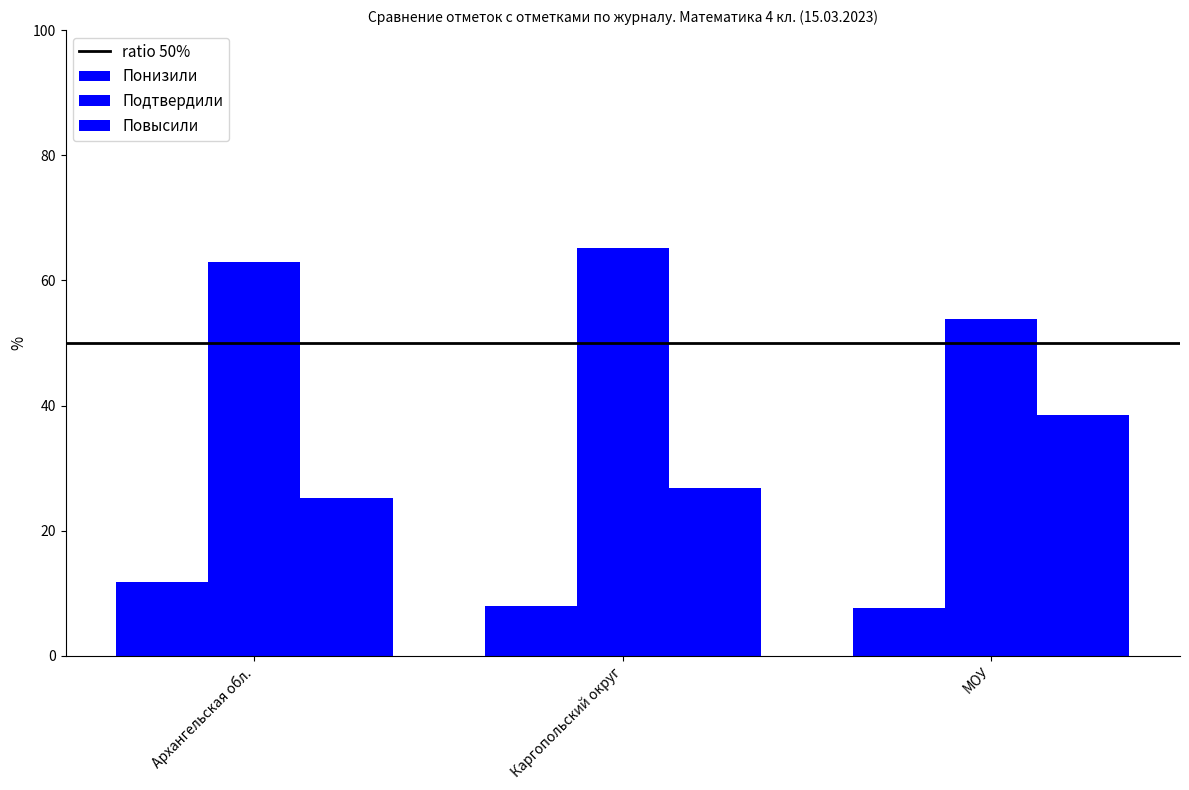

How many series are shown in this chart?

3